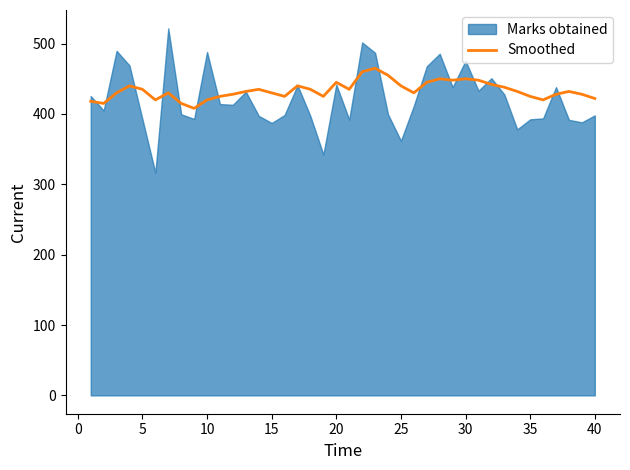

The value of Smoothed at 10 is 420. True or false?

True